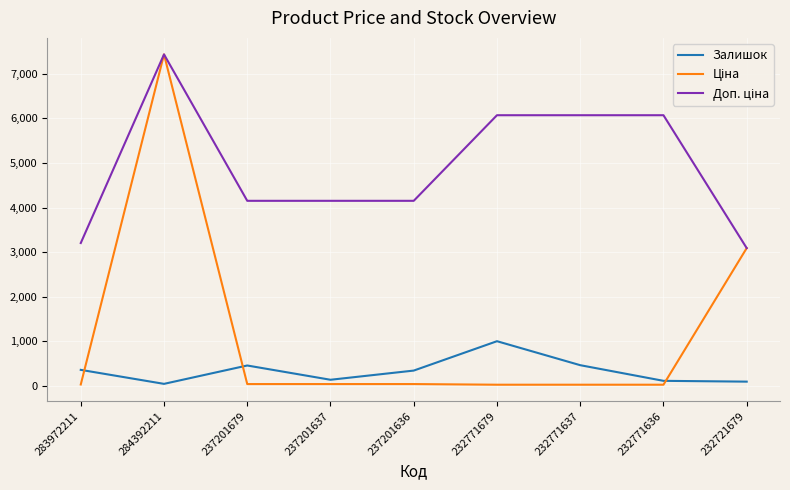

At which category does the chart reach its peak across all series?

284392211